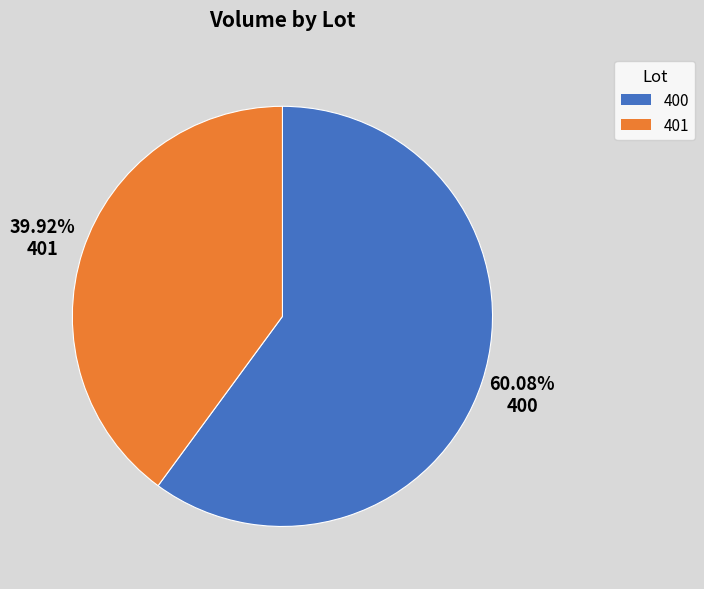

To the nearest percent, what portion does 401 represent?

40%